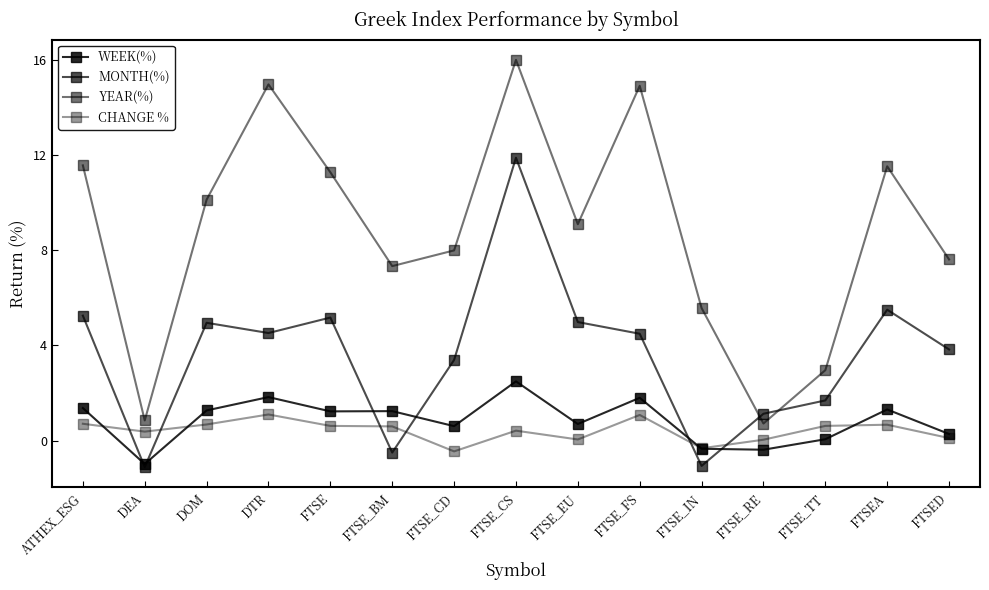

How many lines are shown in the chart?

4